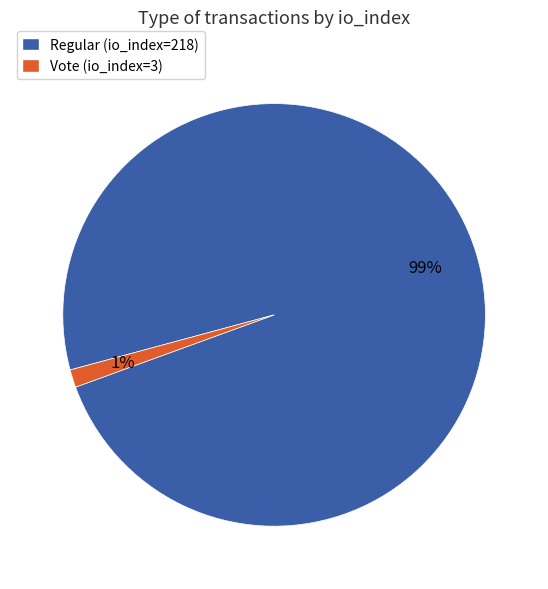

To the nearest percent, what is the average slice percentage?

50%